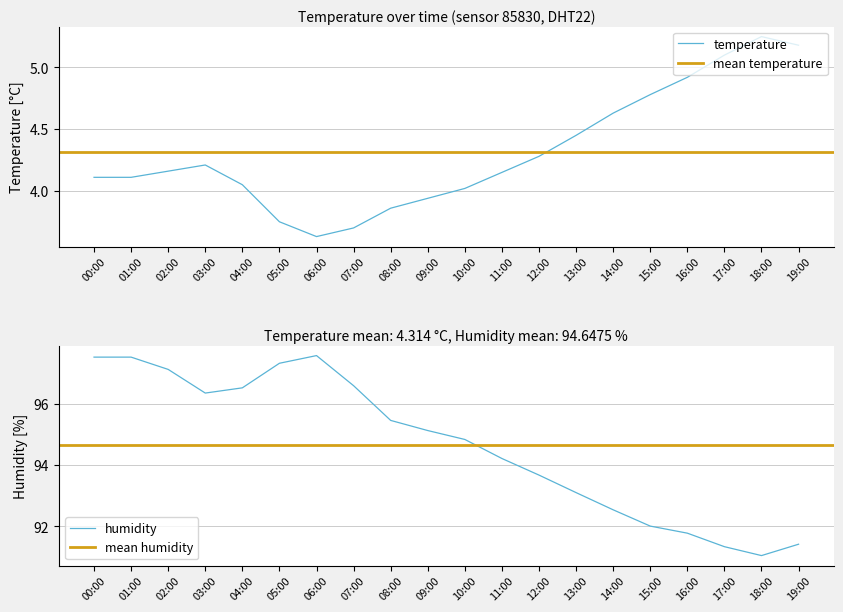

At how many categories does at least one series exceed 72?

20